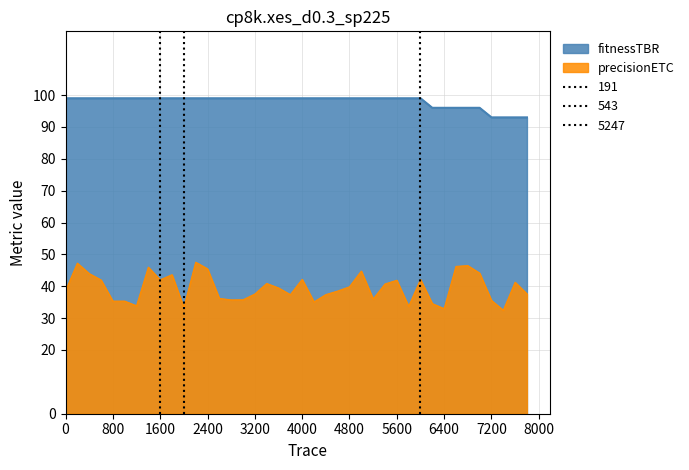

True or false: fitnessTBR and precisionETC cross at least once.

False